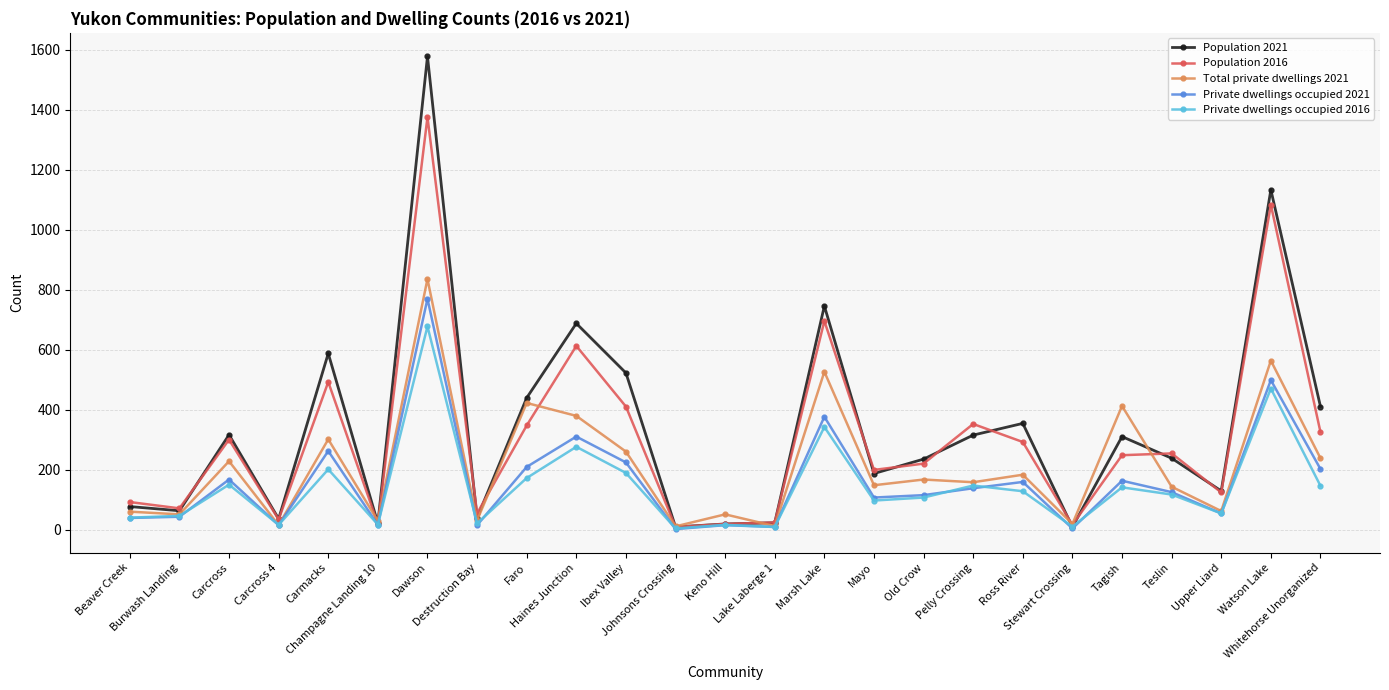

Which label corresponds to the largest value in the chart?

Dawson